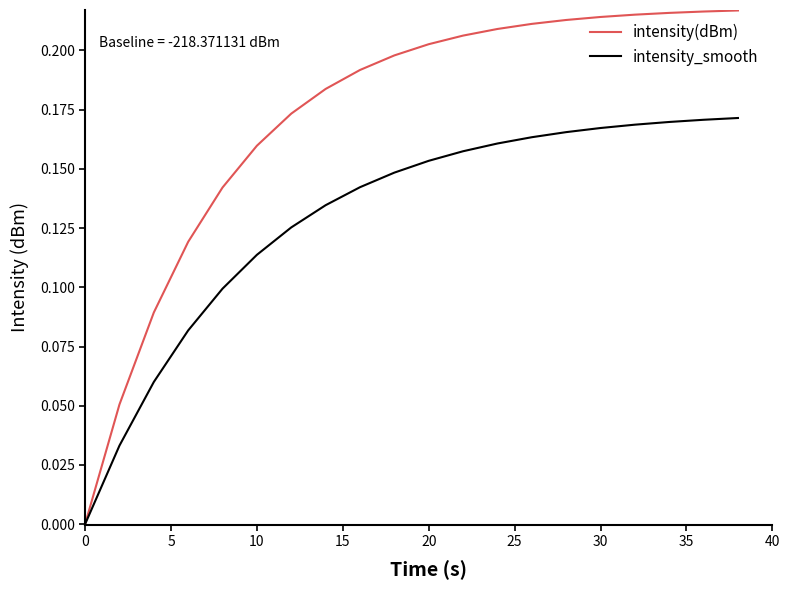

Which series has the largest total across all categories?

intensity(dBm)